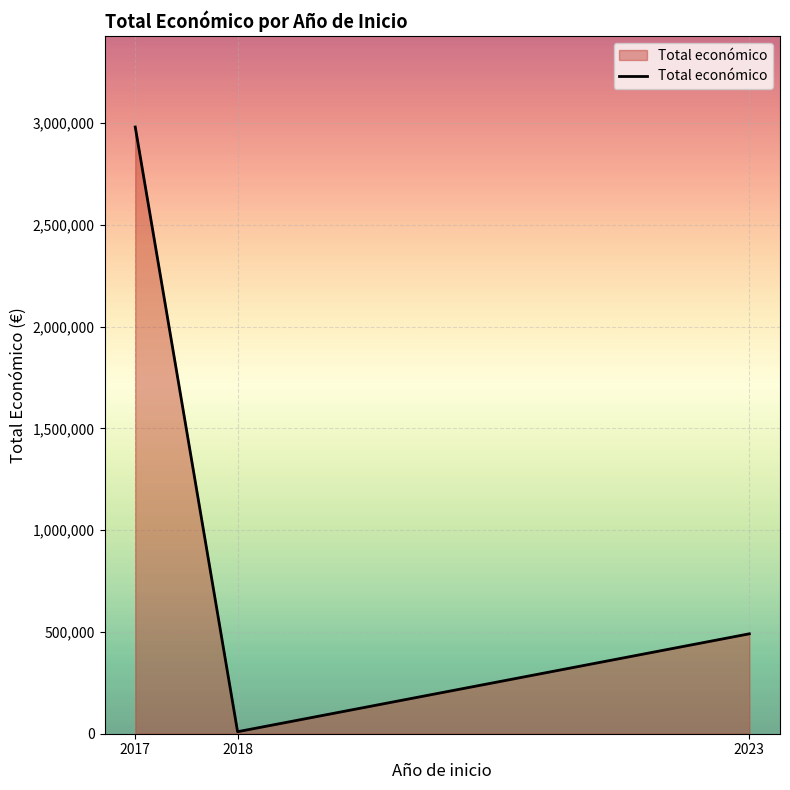

At which label does the data first exceed 490908?

2017